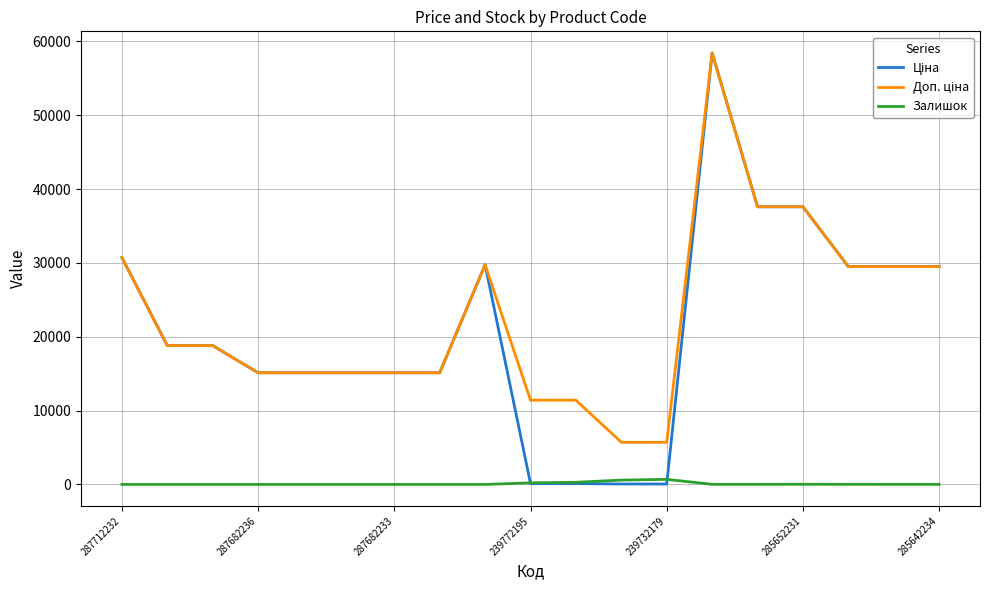

What is the greatest value displayed?

58426.5